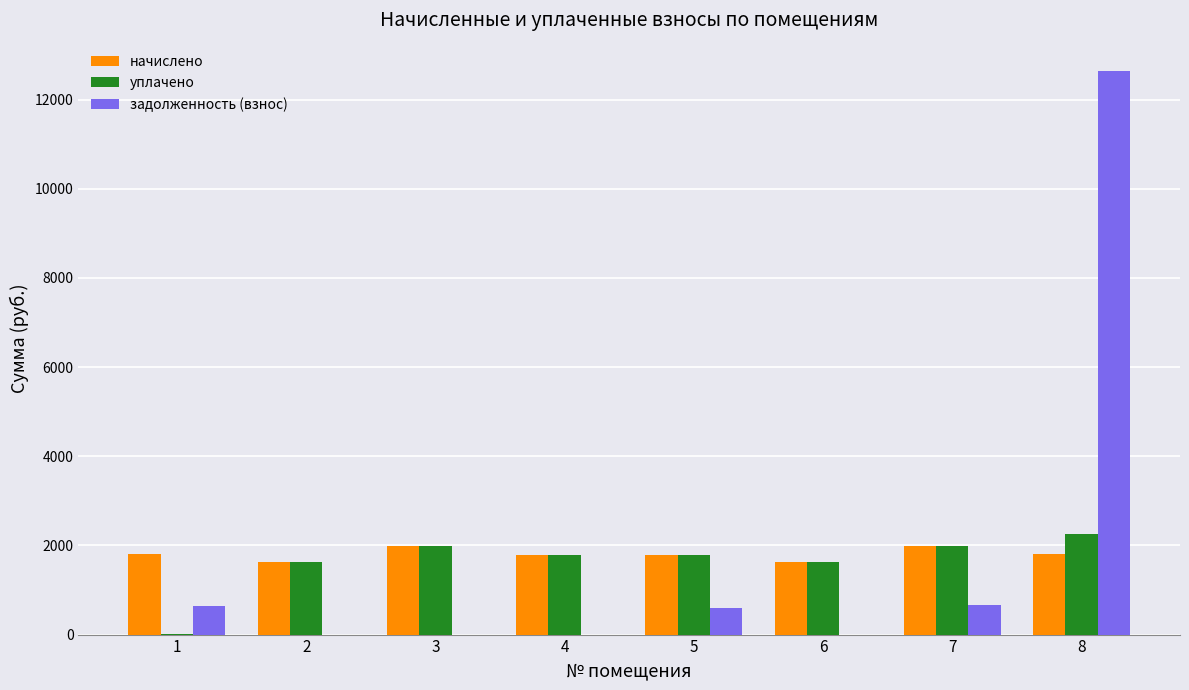

What is the maximum value for уплачено?

2252.7